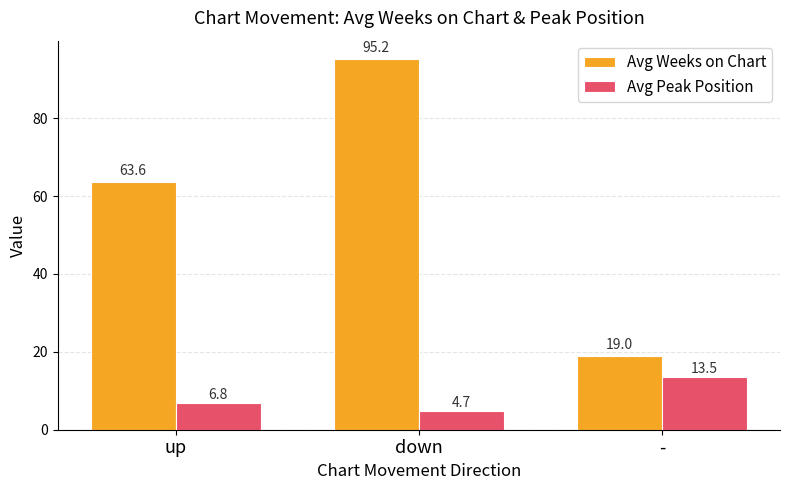

The value of Avg Weeks on Chart at - is 3.8. True or false?

False